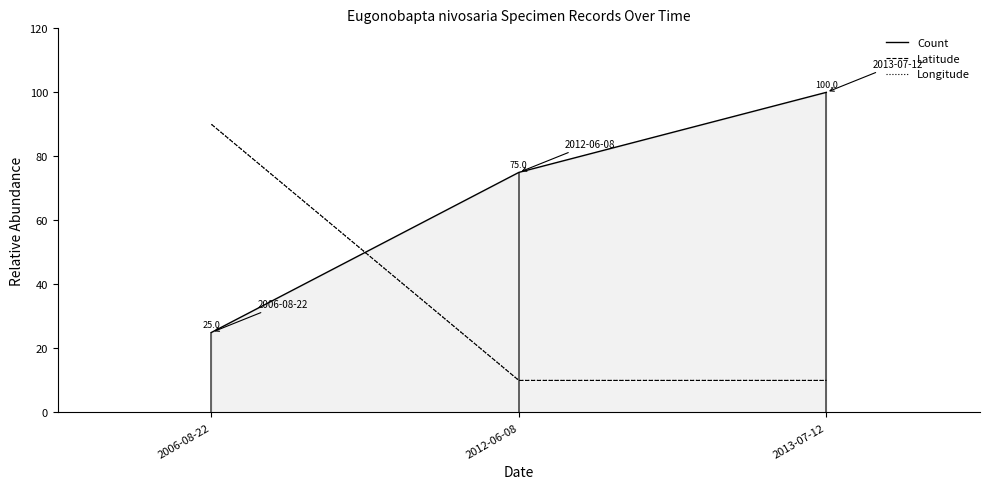

Reading left to right, what are all the values shown in this chart?

Count: 25	75	100
Latitude: 90	10	10
Longitude: 90	10	10